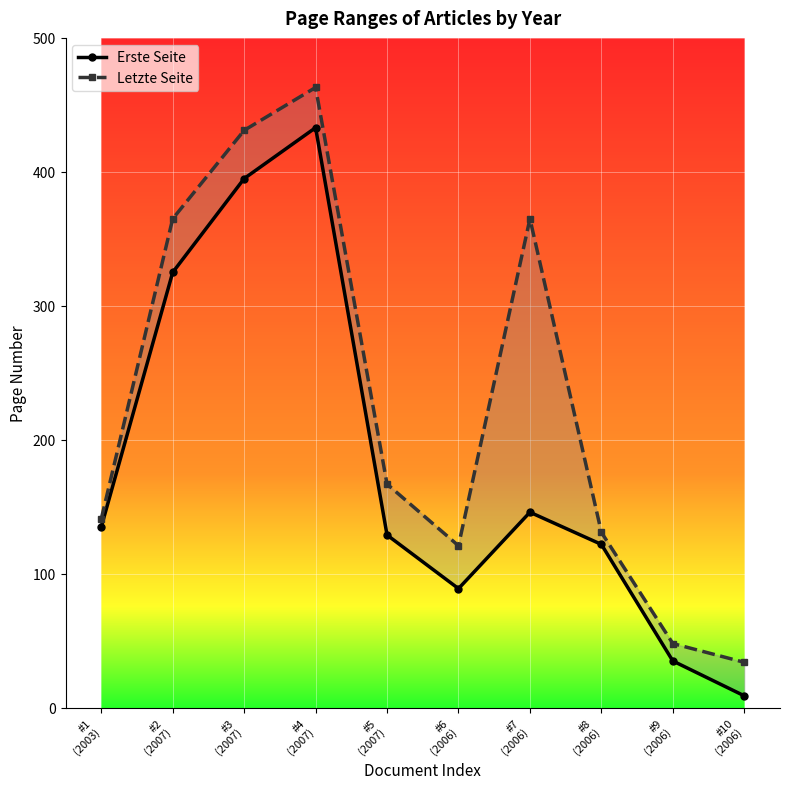

What is the difference between the maximum and minimum values in the Letzte Seite series?

429